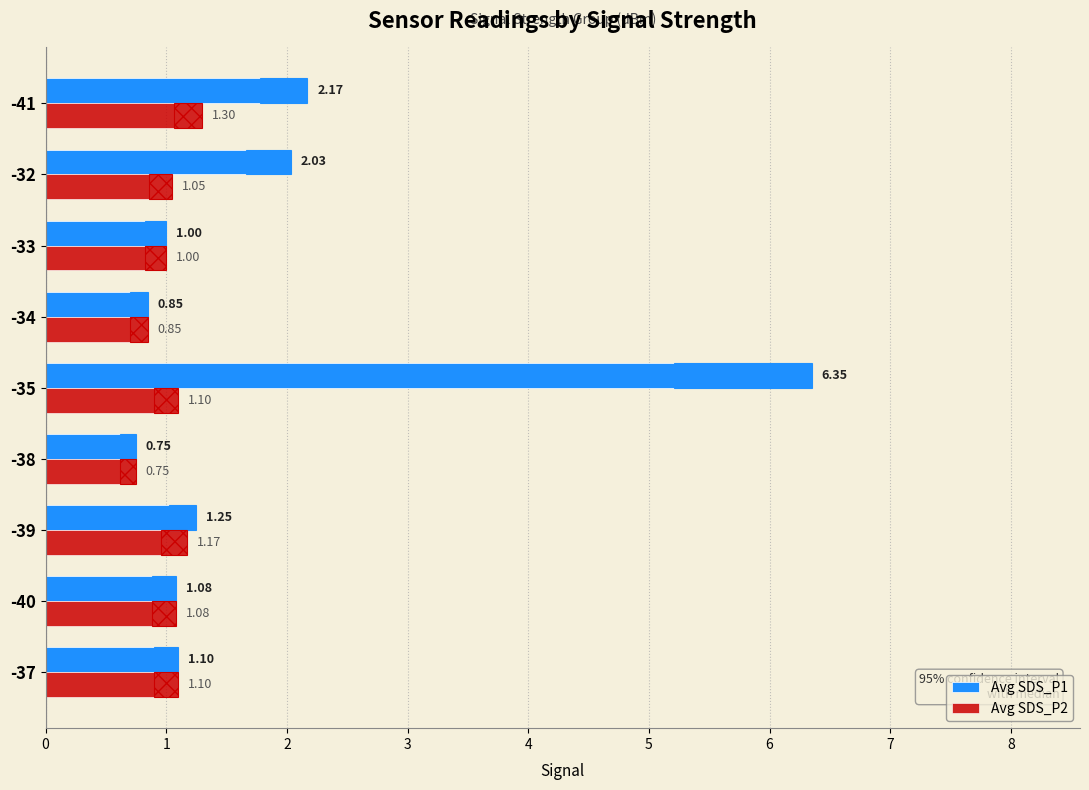

What is the value of the Avg SDS_P2 bar at the 4th from the left?

0.8